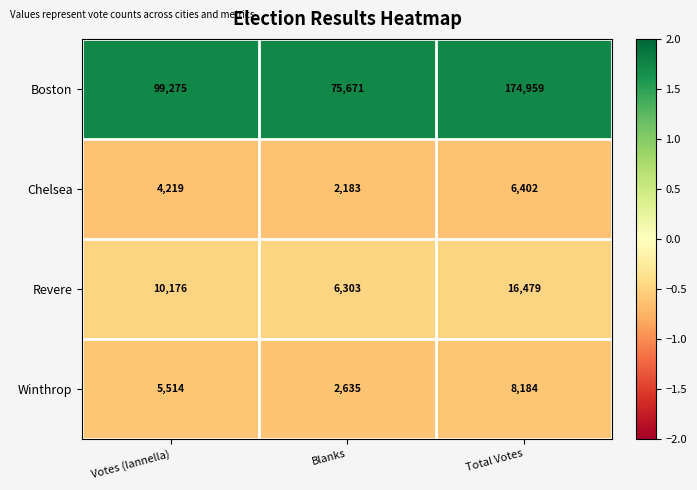

List the series in order of their peak value, highest first.

Boston, Revere, Winthrop, Chelsea